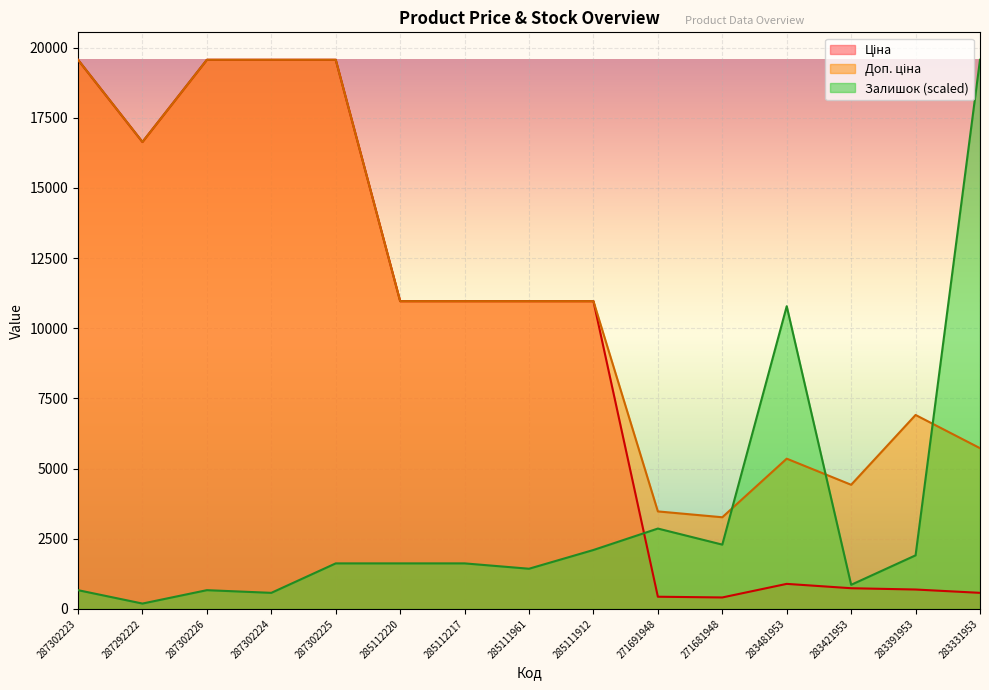

How many lines are shown in the chart?

3